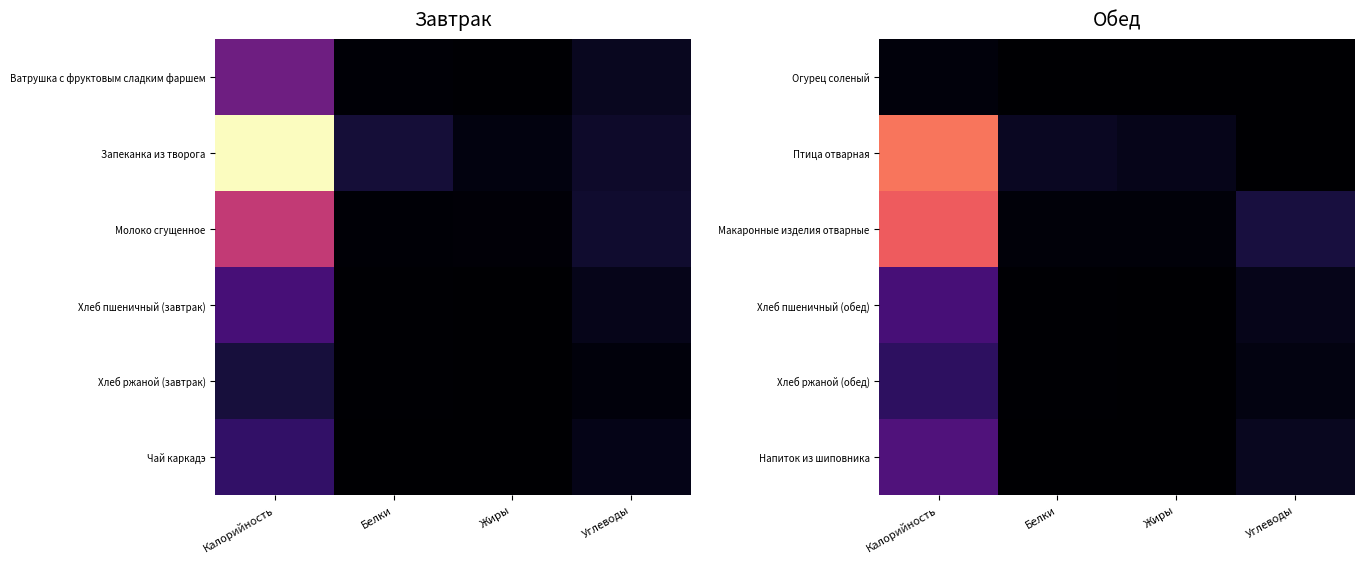

True or false: Хлеб пшеничный (обед) has a value of 14.8 at Углеводы.

True